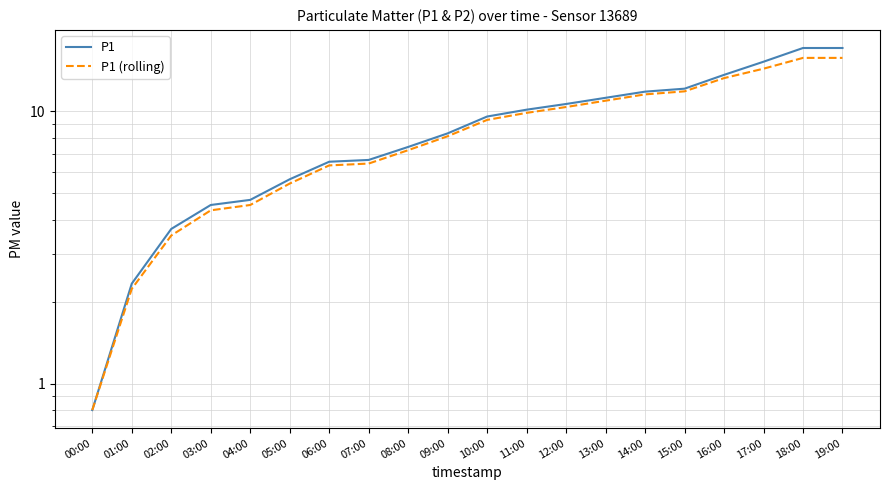

What is the average value of the P1 (rolling) series?

8.6